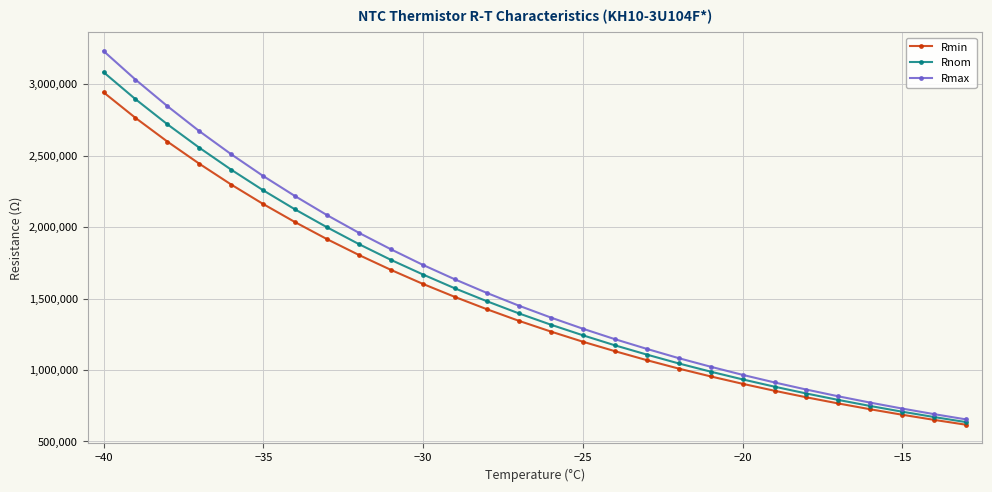

What is the sum of all Rnom values?

42878800